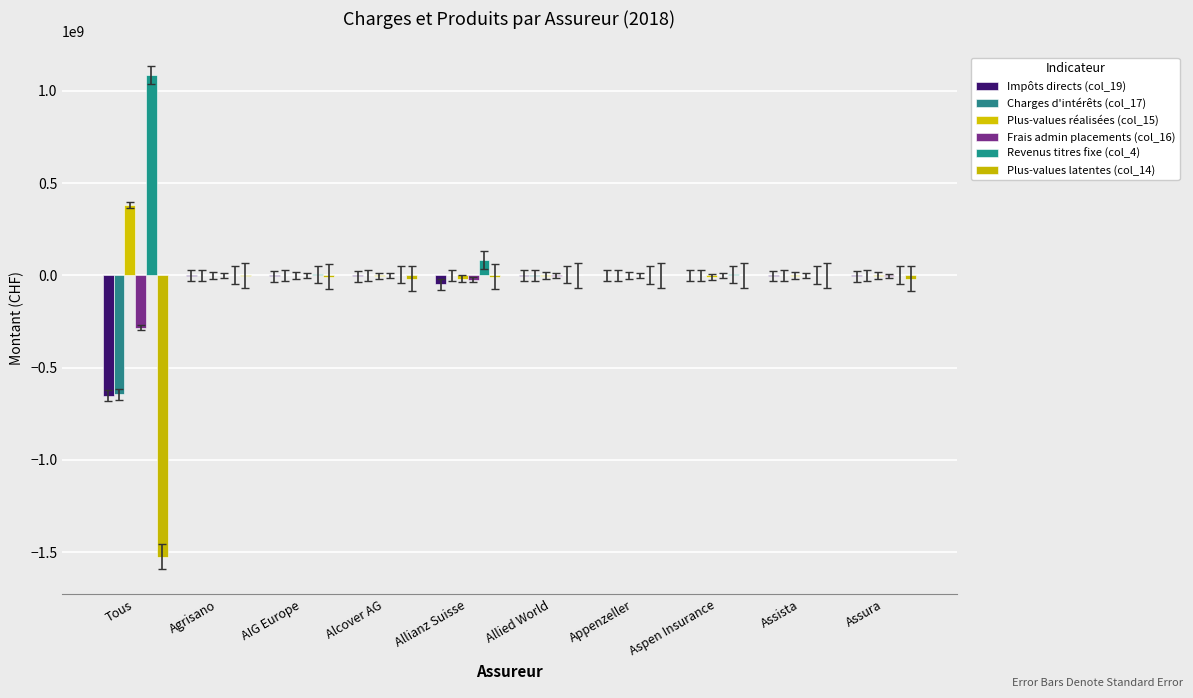

What position from the left is Assista?

9